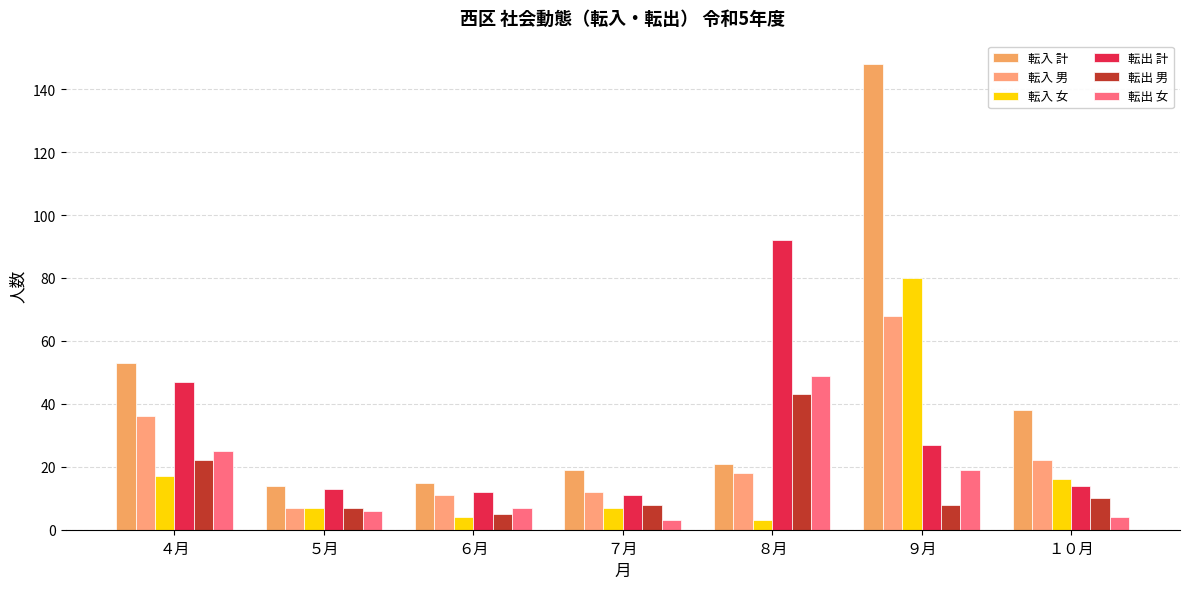

The 転出 女 series shows 2 at ５月. True or false?

False